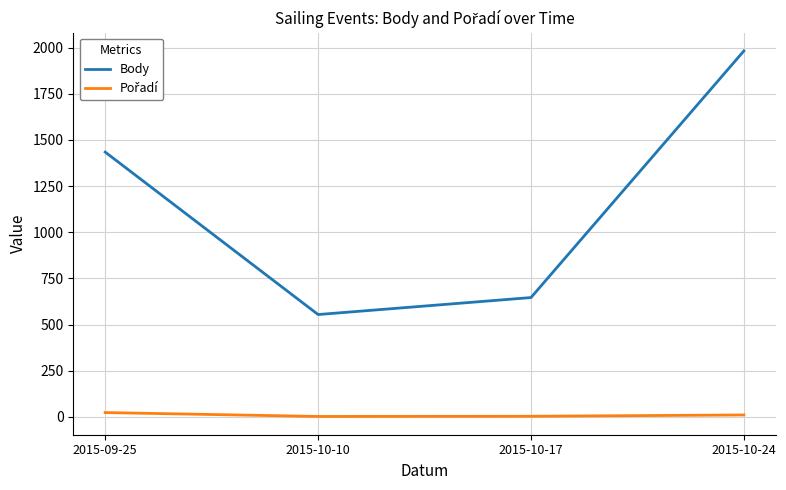

What is the total value across all series at 2015-10-10?

556